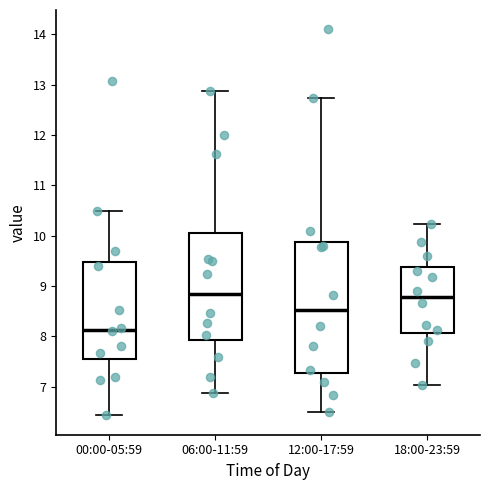

Which box is the tallest, from its lower edge to its upper edge?

12:00-17:59